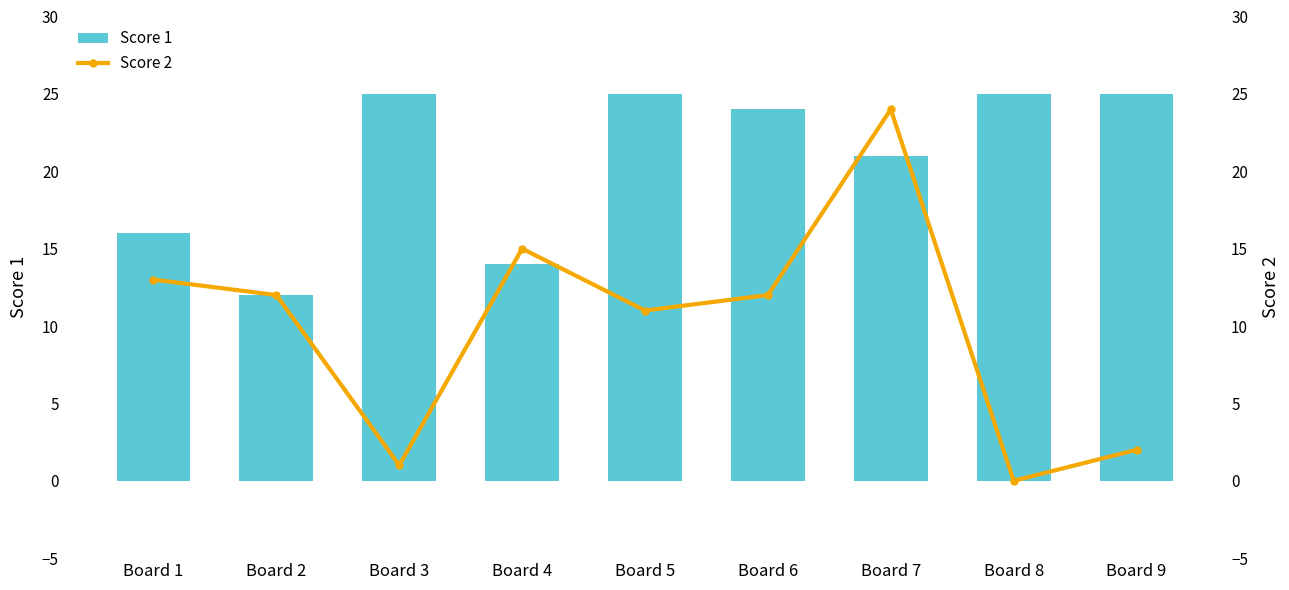

Where is Score 1 nearest to the value 18?

Board 1